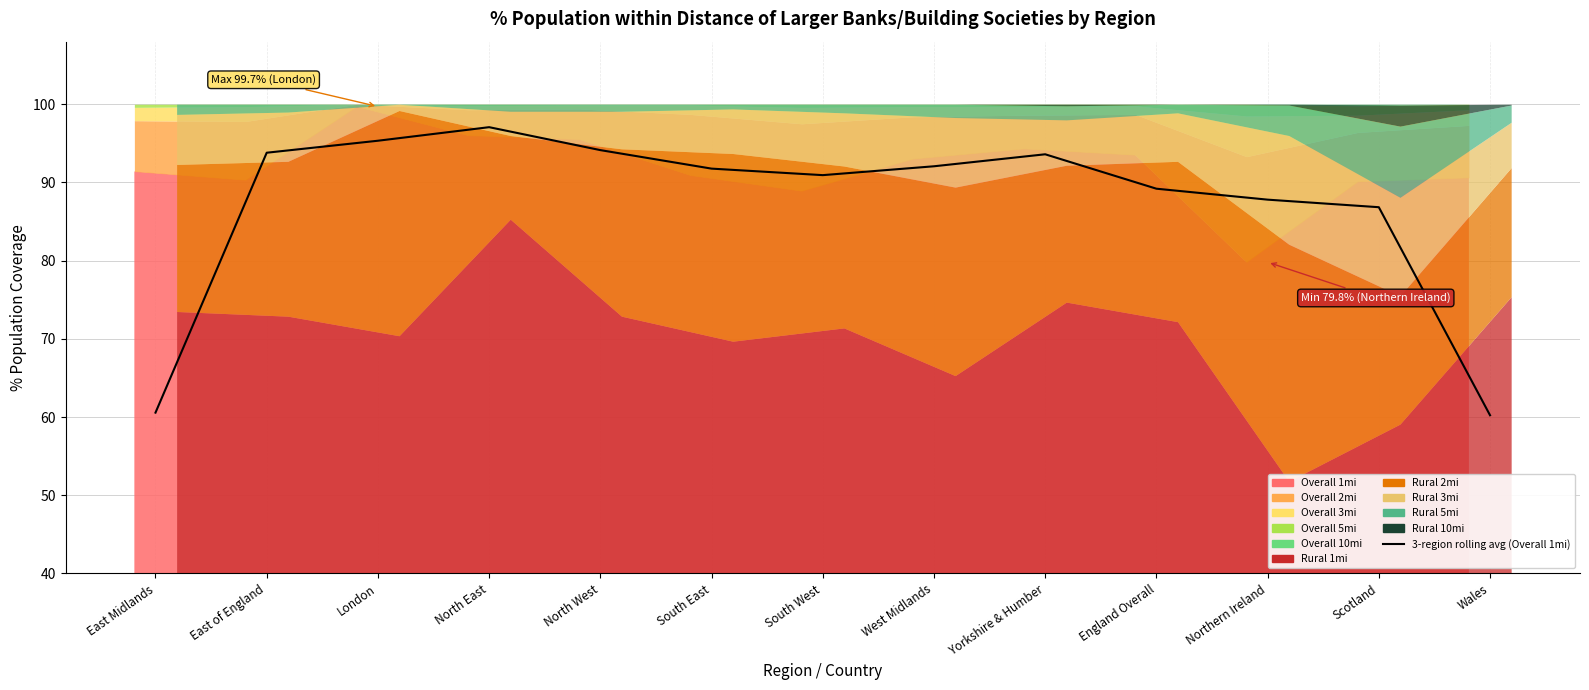

What is the difference between the values at Wales and London?

35.1